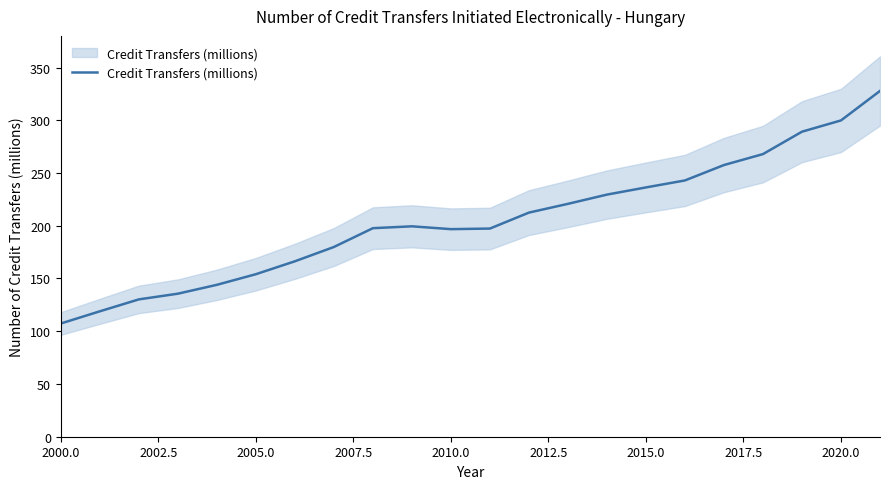

How many lines are shown in the chart?

1